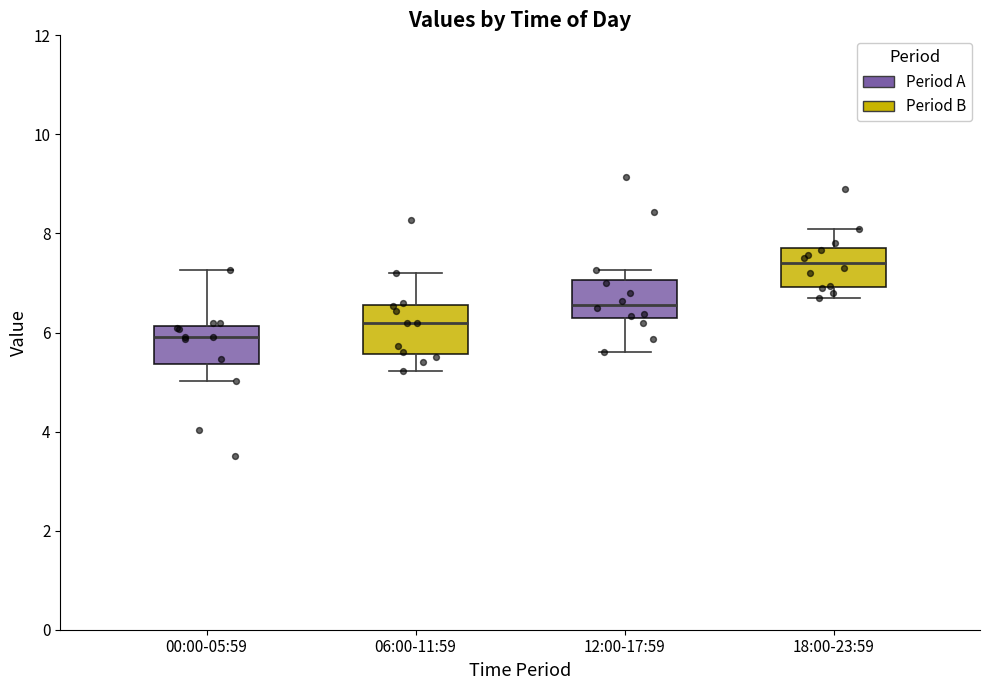

Which box has the highest median line?

18:00-23:59